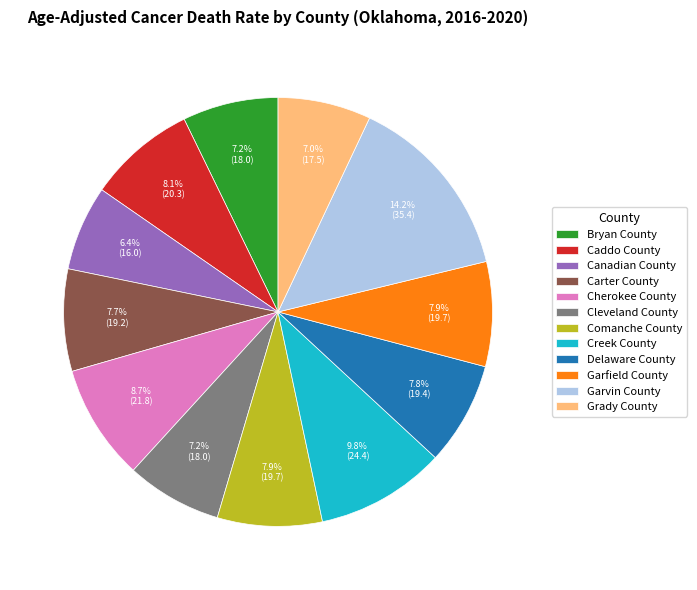

How many segments does this pie chart have?

12